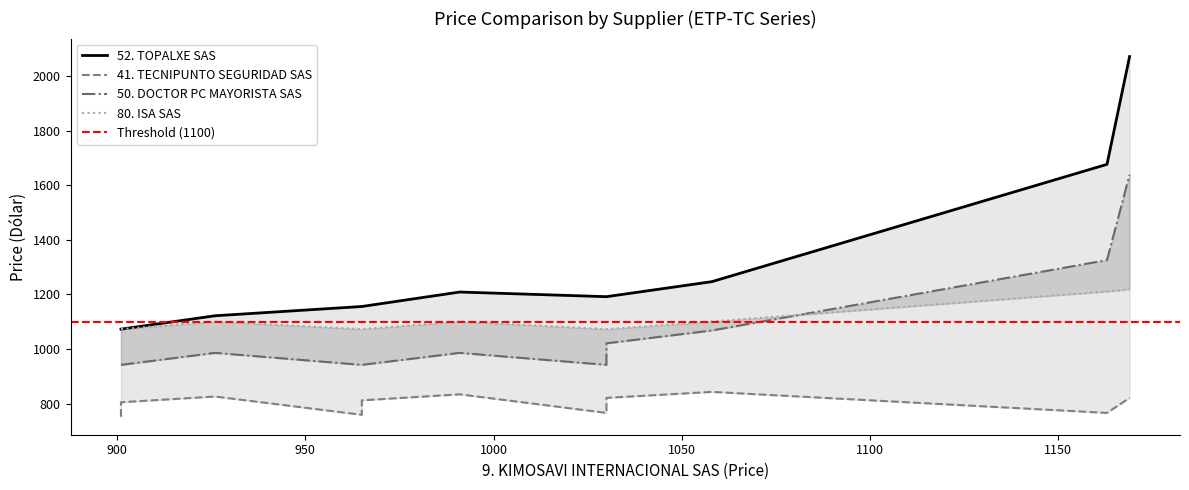

What is the greatest value displayed?

2072